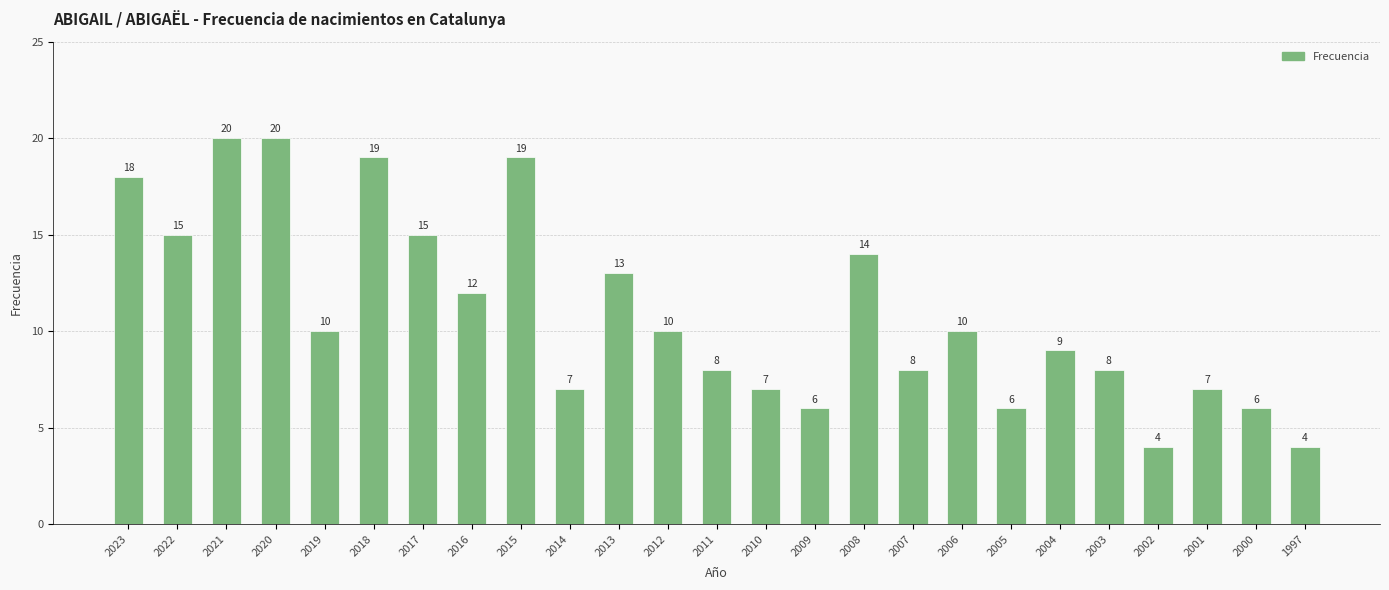

What is the approximate value at 2013?

13